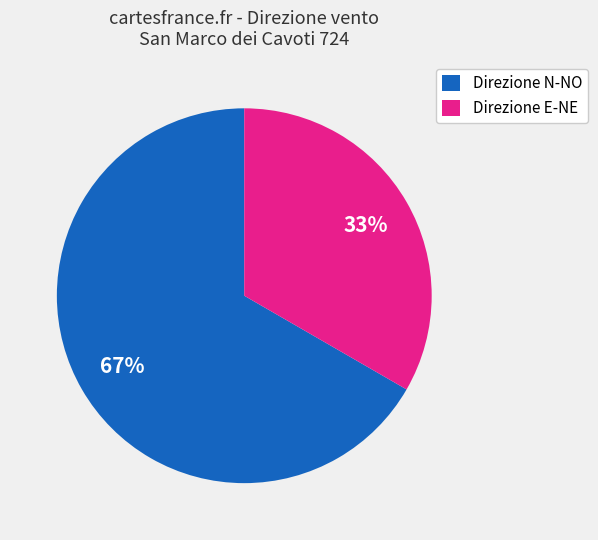

To the nearest percent, what is the average slice percentage?

50%